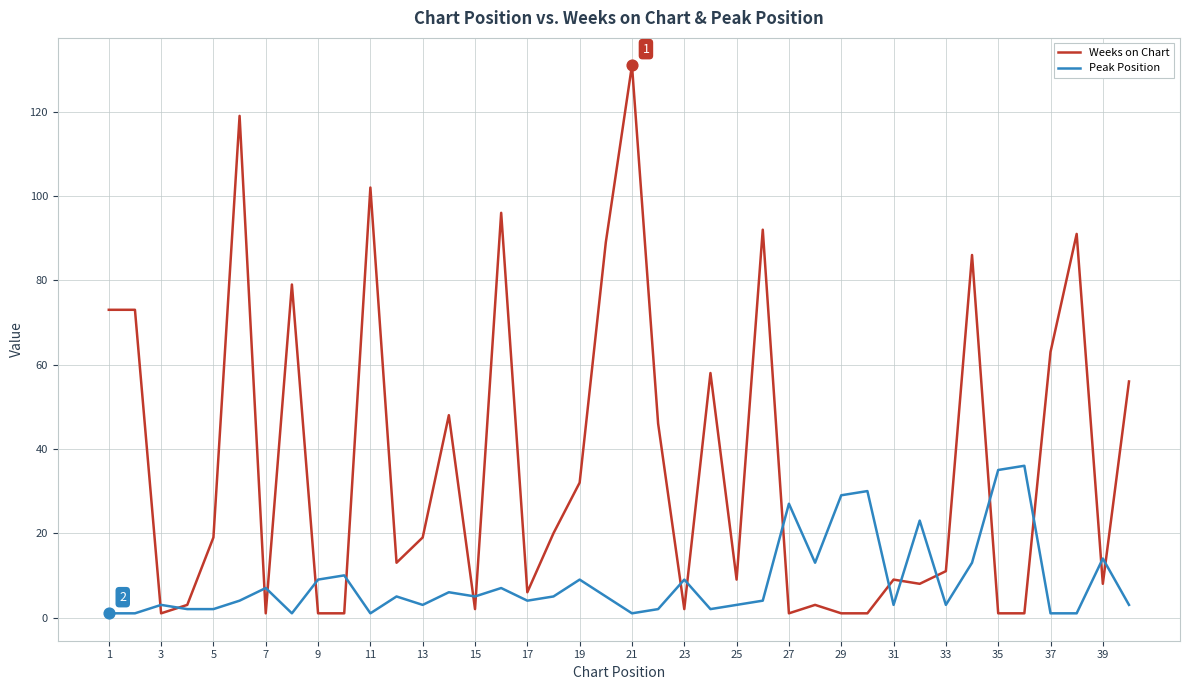

Which series has the widest spread of values?

Weeks on Chart